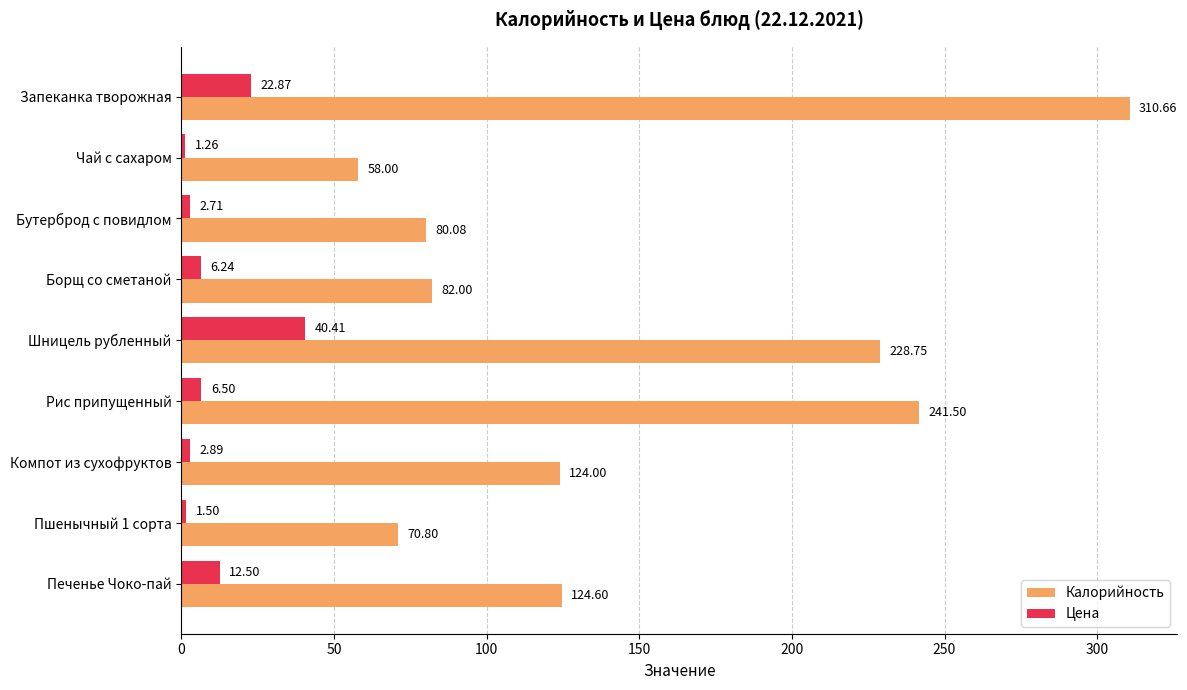

Count the number of data series in this chart.

2